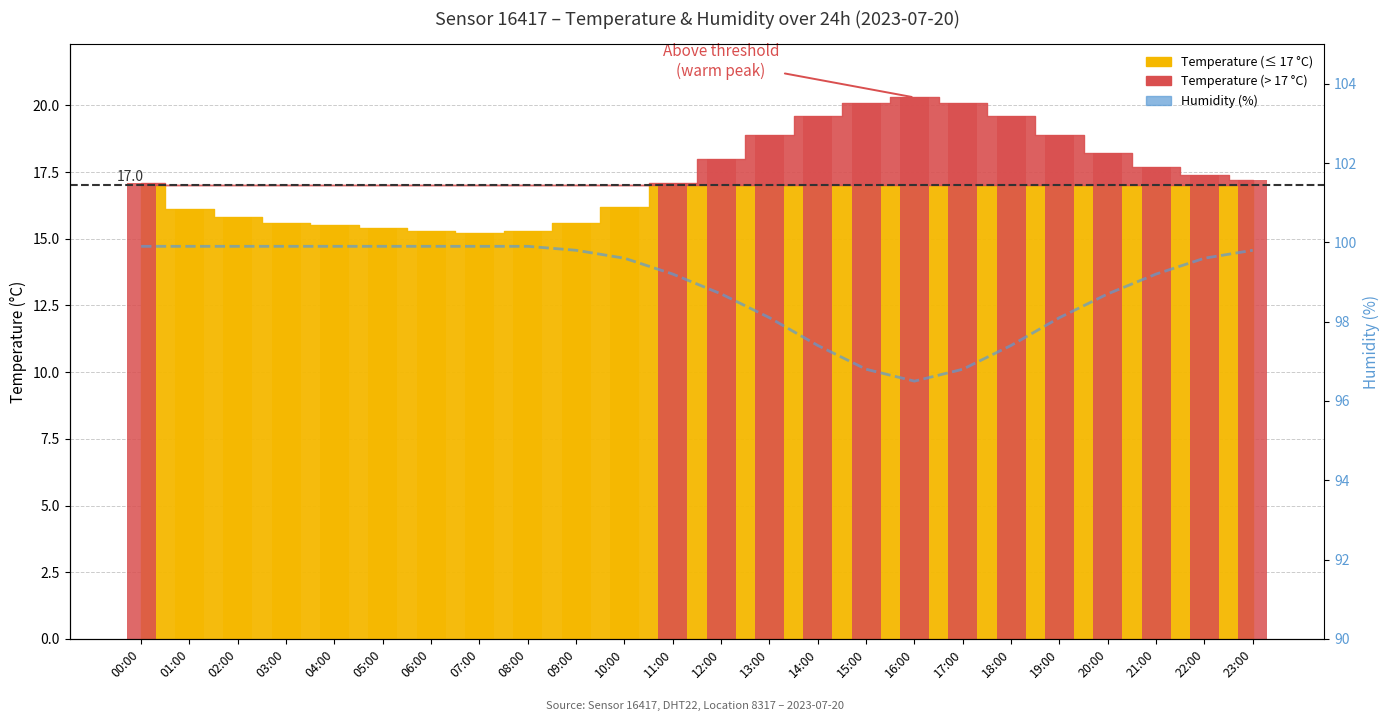

Which label corresponds to the smallest value in the chart?

16:00